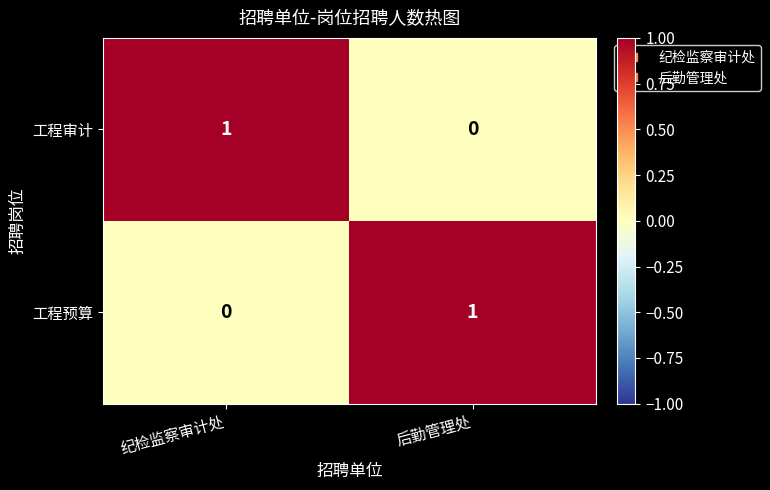

Reading left to right, transcribe all the data shown in this chart.

工程审计: 纪检监察审计处=1	后勤管理处=0
工程预算: 纪检监察审计处=0	后勤管理处=1